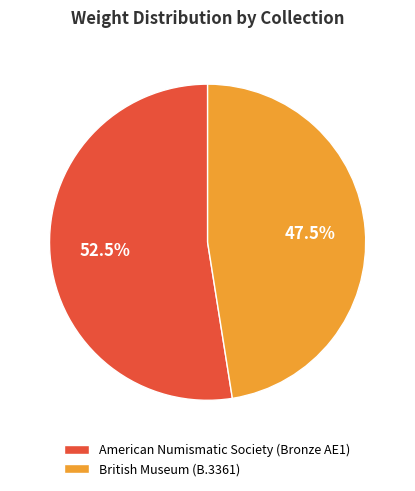

What portion of the pie excludes British Museum (B.3361)?

52.5%